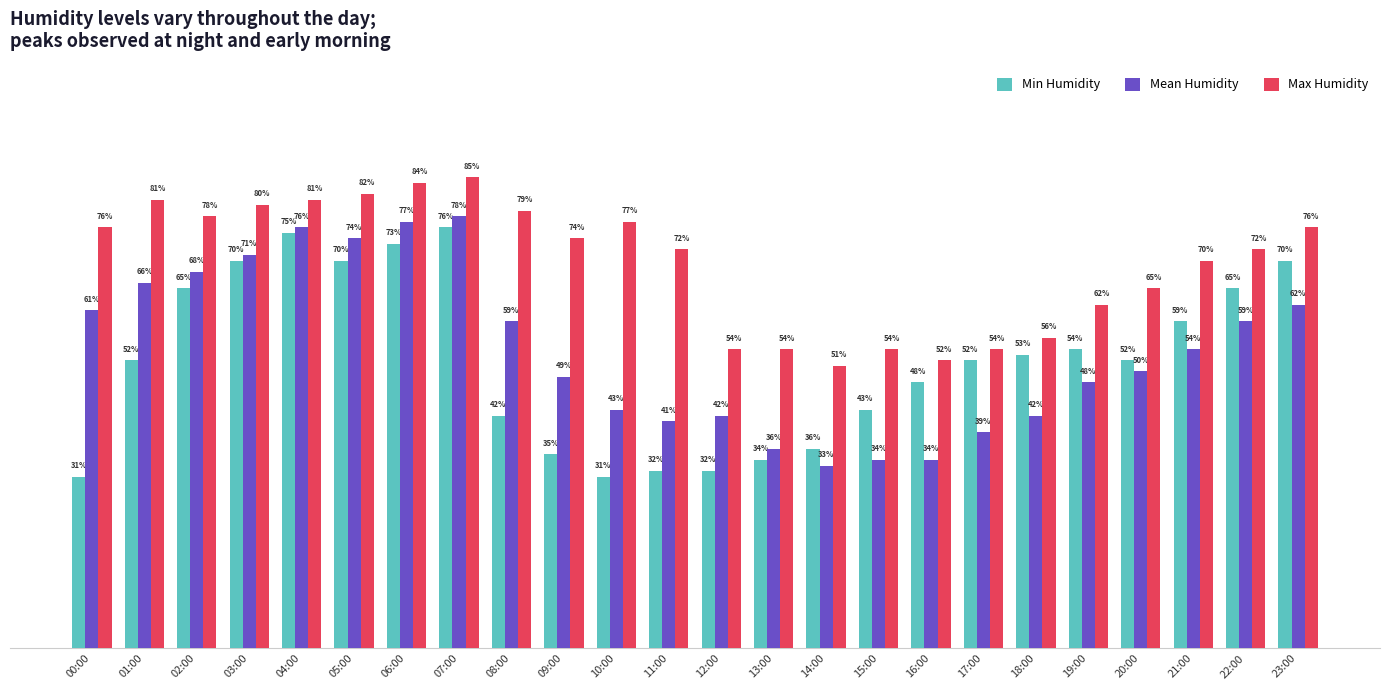

List the series in order of their peak value, lowest first.

Min Humidity, Mean Humidity, Max Humidity